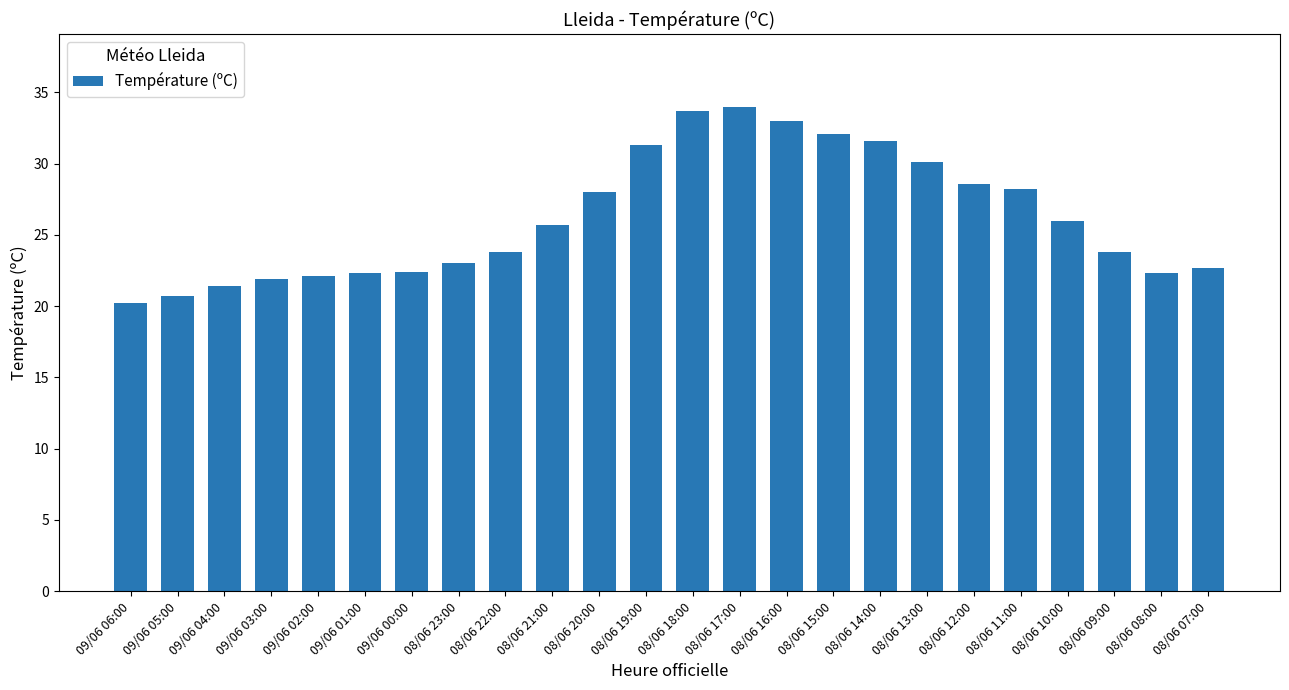

What is the value of the 17th bar from the left?

31.6